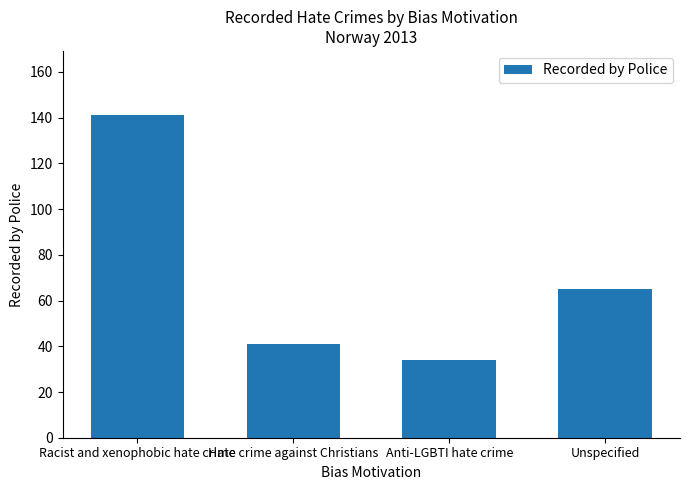

Between Racist and xenophobic hate crime and Anti-LGBTI hate crime, which is larger?

Racist and xenophobic hate crime